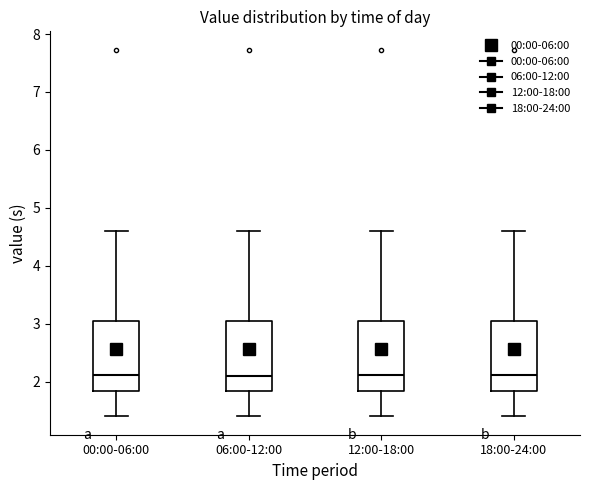

Reading left to right, read every box against the y-axis: the position of its median line, the range the box covers, and the ends of its whiskers. The values are not printed on the chart, so give them approximately, as read against the axis.

00:00-06:00: median 2.1, box 1.8 to 3.1, whiskers 1.4 to 4.6
06:00-12:00: median 2.1, box 1.8 to 3.1, whiskers 1.4 to 4.6
12:00-18:00: median 2.1, box 1.8 to 3.1, whiskers 1.4 to 4.6
18:00-24:00: median 2.1, box 1.8 to 3.1, whiskers 1.4 to 4.6